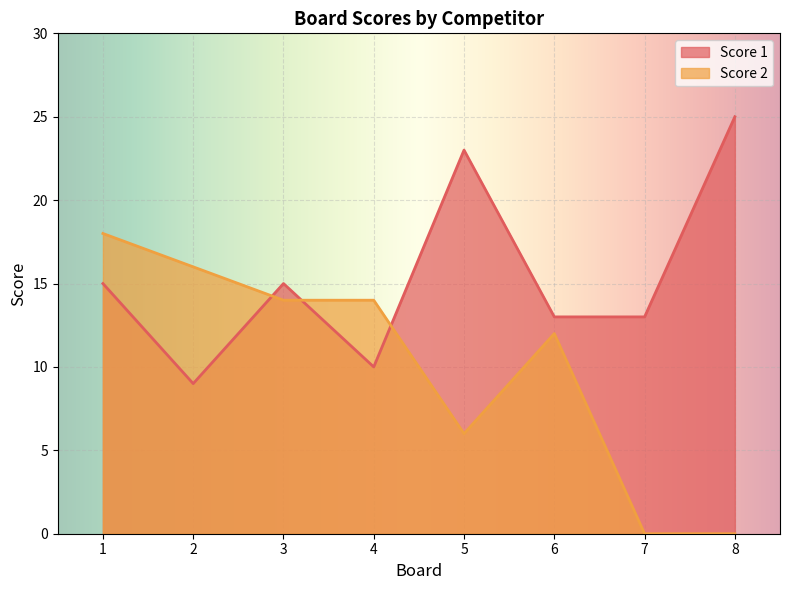

How many categories are shown in the chart?

8